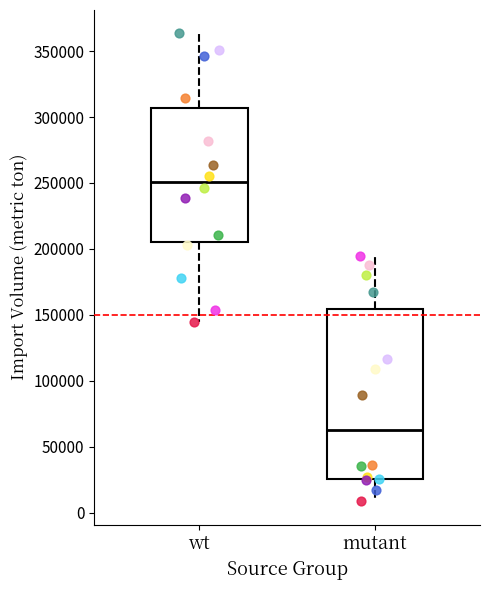

Comparing the boxes themselves (not the whiskers), which one is the tallest?

mutant